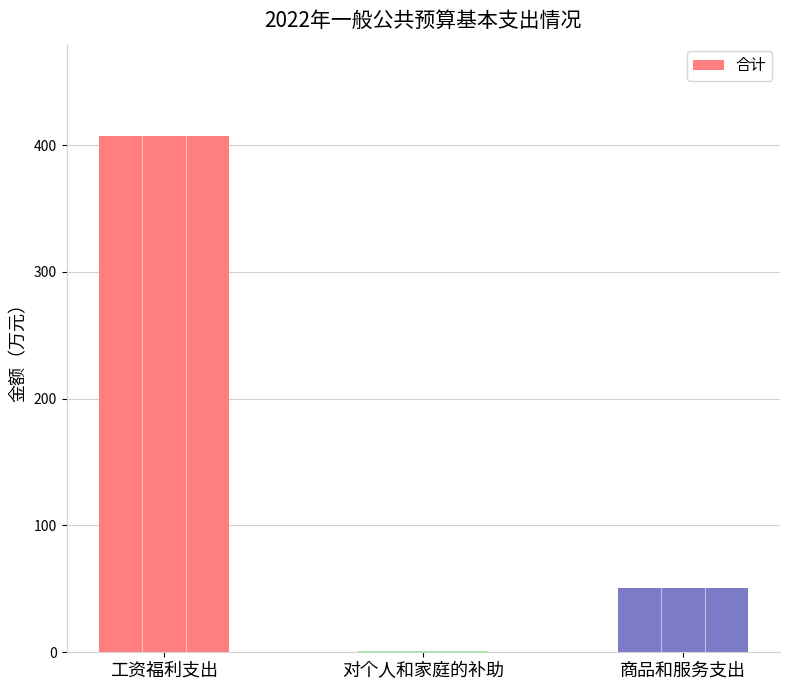

What is the change in value from 工资福利支出 to 商品和服务支出?

-356.8